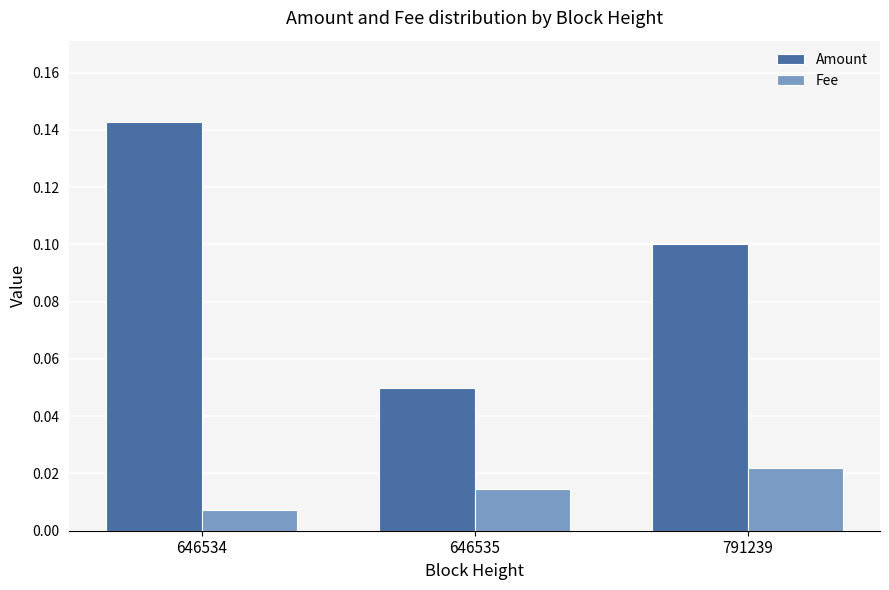

Rank the categories by Amount value from lowest to highest.

646535, 791239, 646534